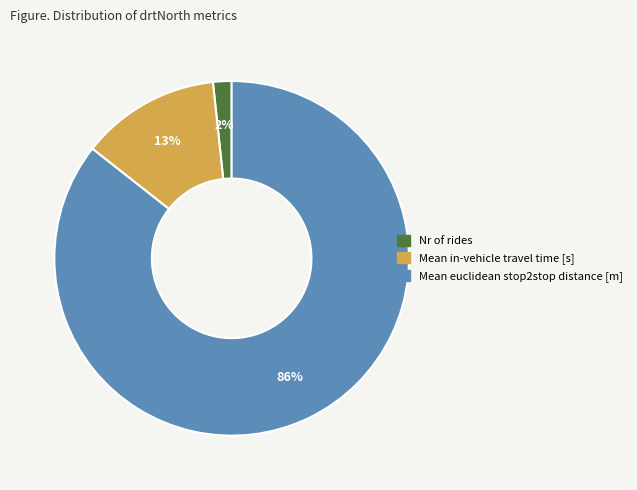

Do Nr of rides and Mean euclidean stop2stop distance [m] together represent more than half of the pie?

Yes